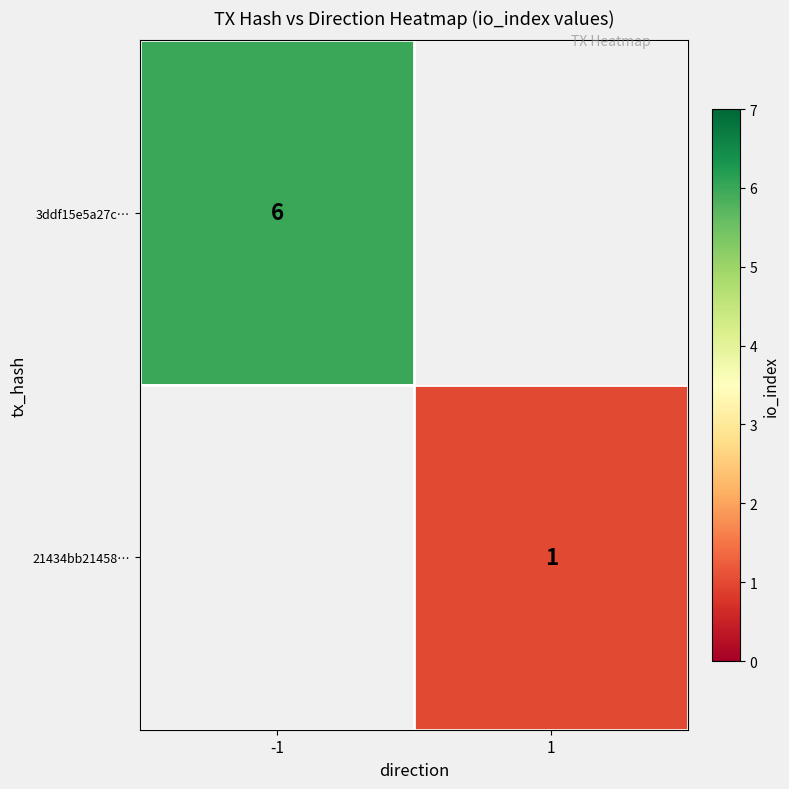

Is it true that 21434bb21458… equals 1 at 1?

True